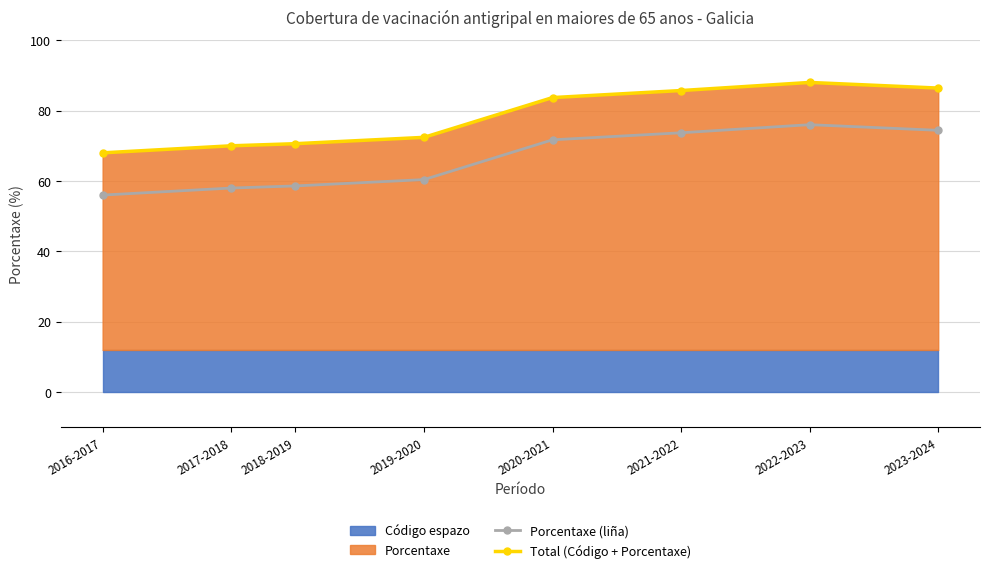

How many interior local peaks does the Porcentaxe (liña) series have?

1